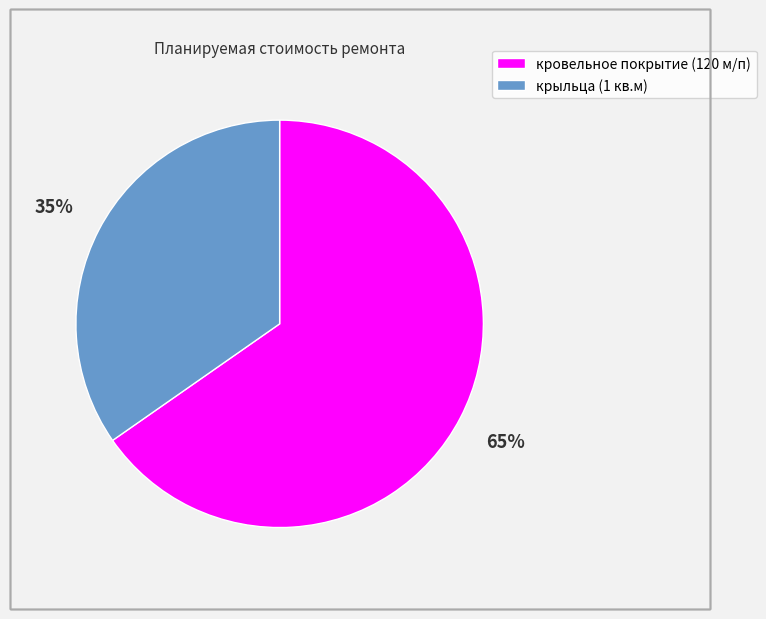

What percentage is the кровельное покрытие (120 м/п) slice, to the nearest percent?

65%